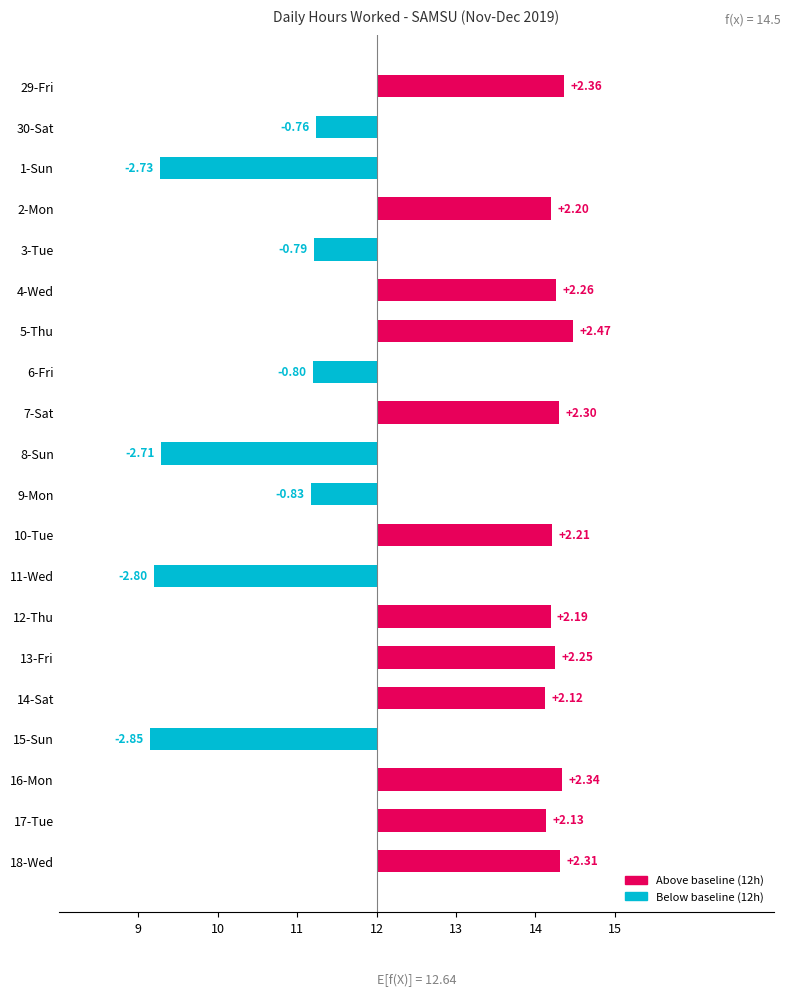

How many data points are above 2?

12